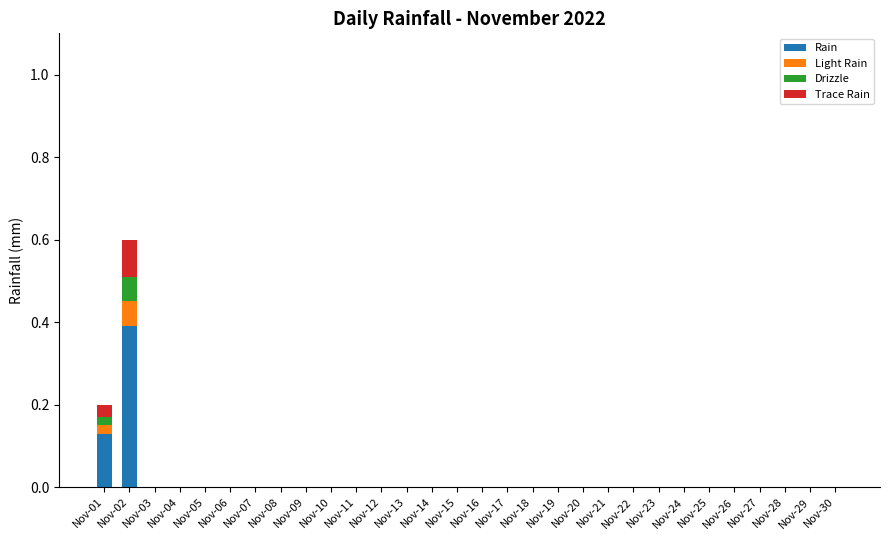

At which category is the sum across all series the highest?

Nov-02